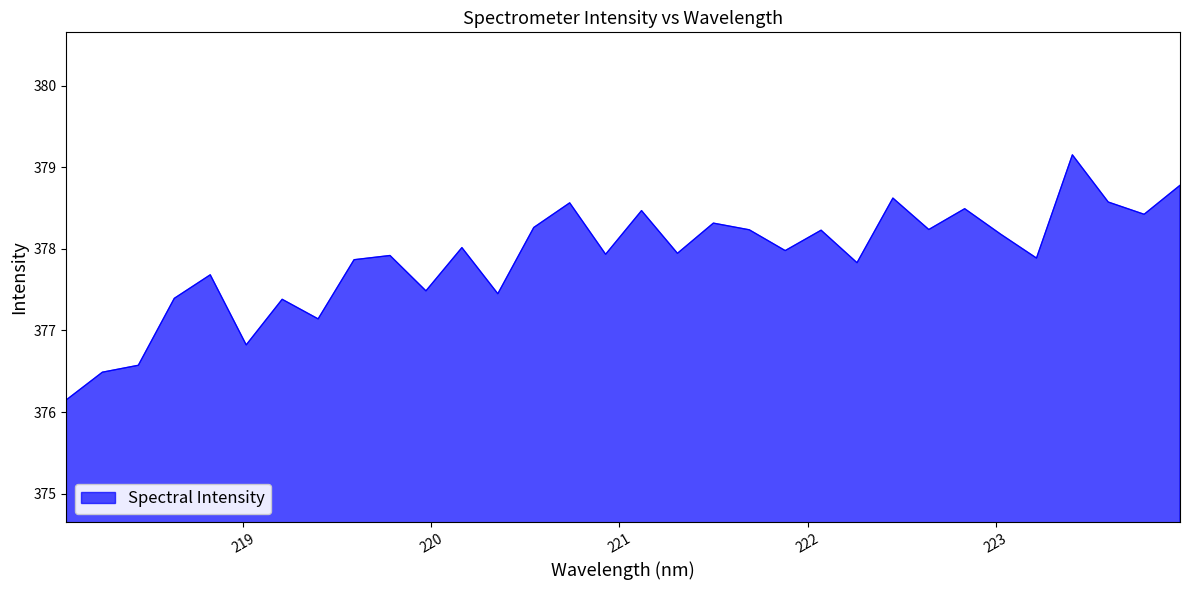

Count the number of values greater than 377.

28